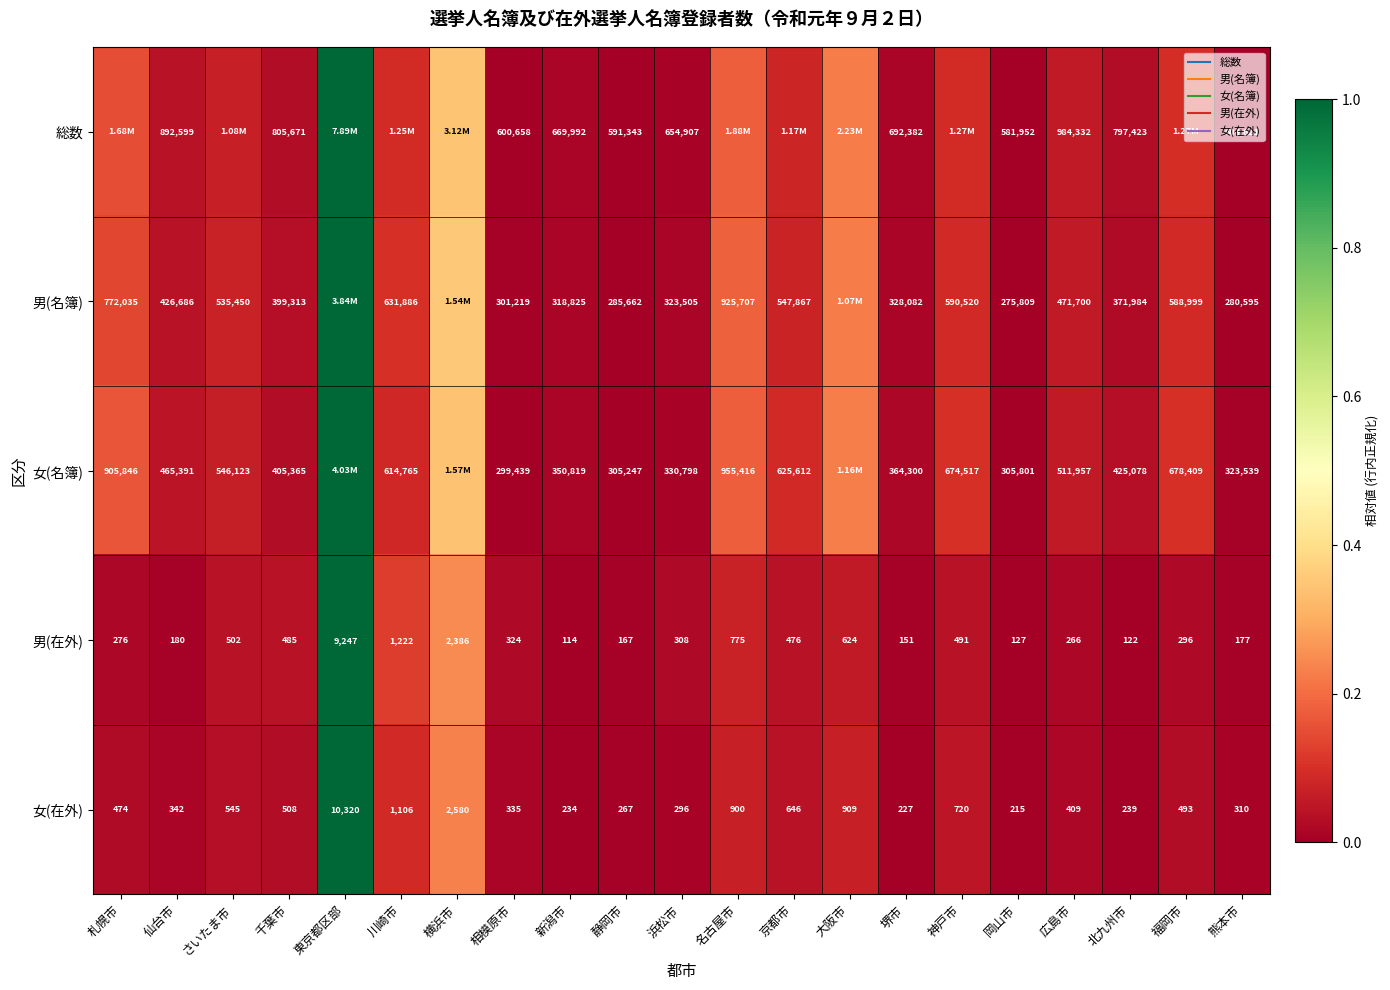

Between さいたま市 and 新潟市, which is larger?

さいたま市